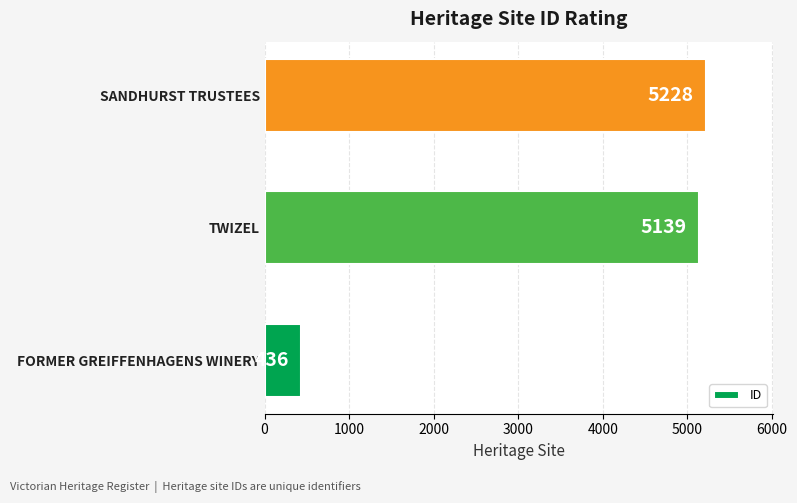

How many data points are less than 5139?

1